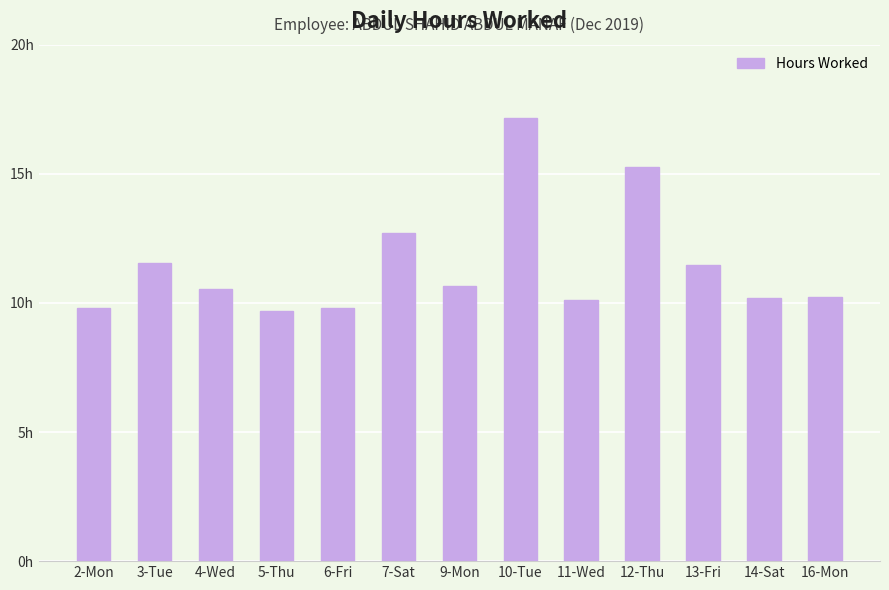

How many bars are there in total?

13